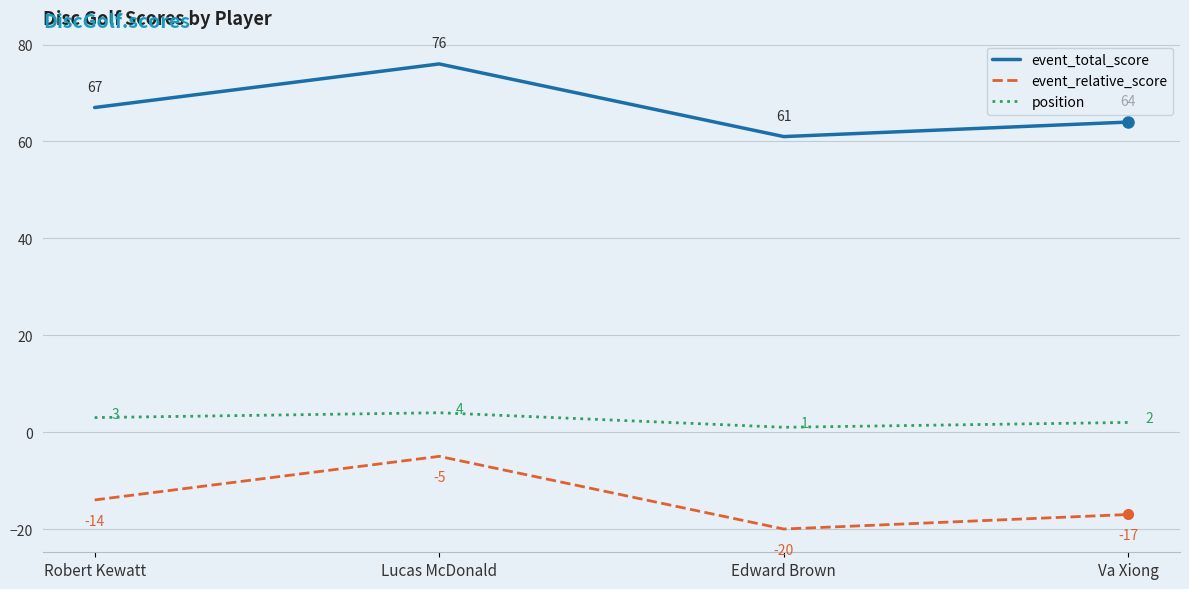

What position from the left is Va Xiong?

4